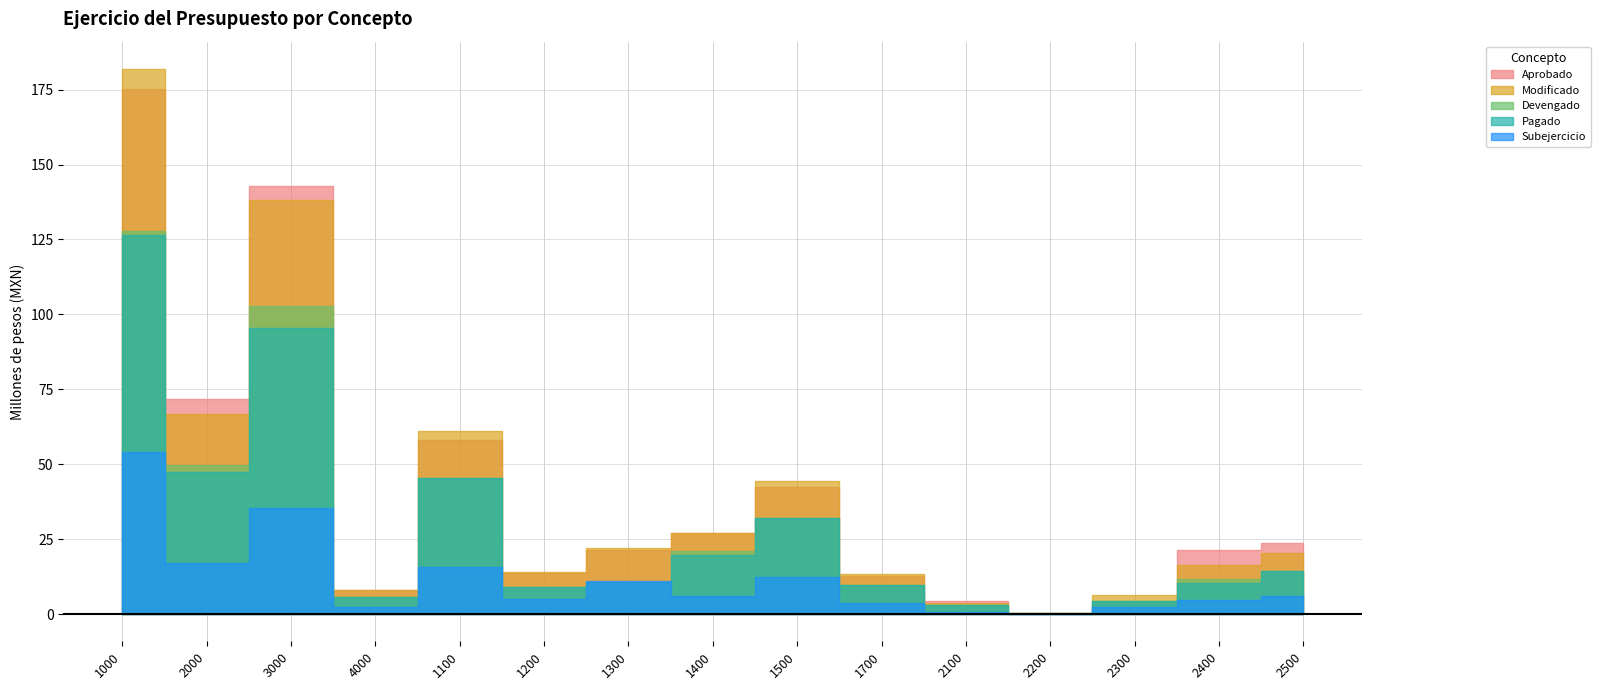

True or false: Modificado and Devengado intersect in this chart.

False